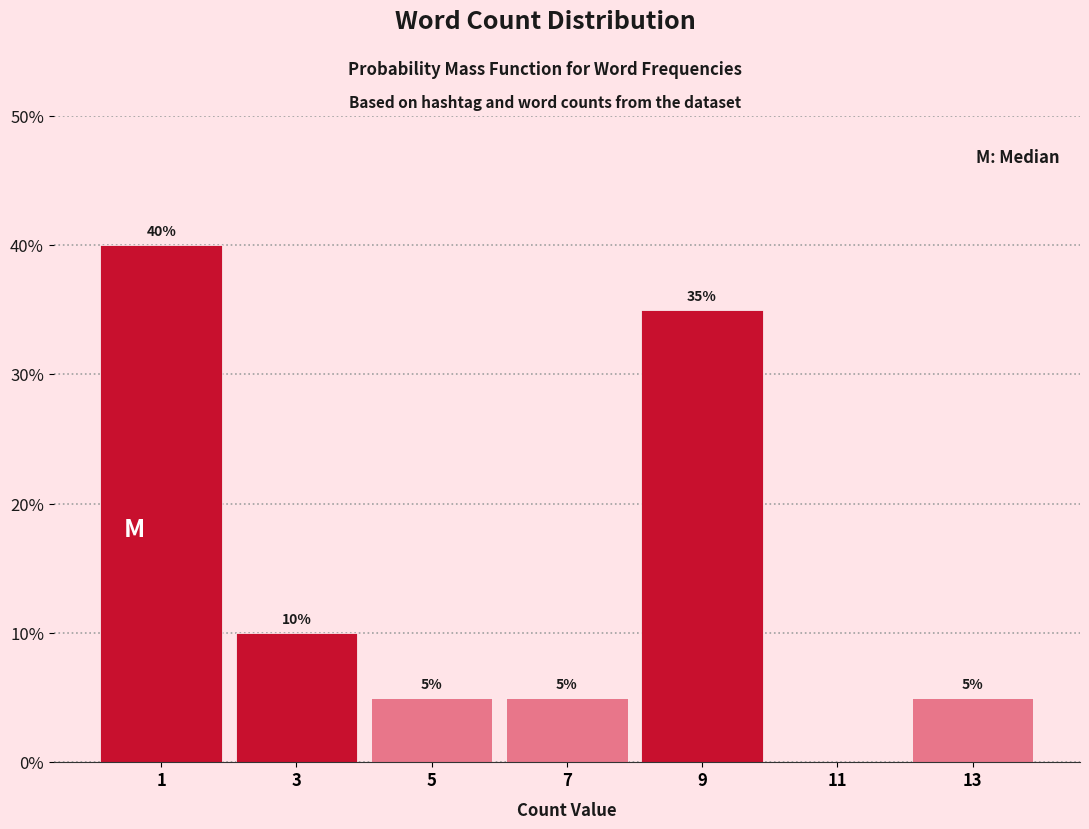

Reading left to right, list all the values displayed in this chart.

1=40	3=10	5=5	7=5	9=35	11=0	13=5